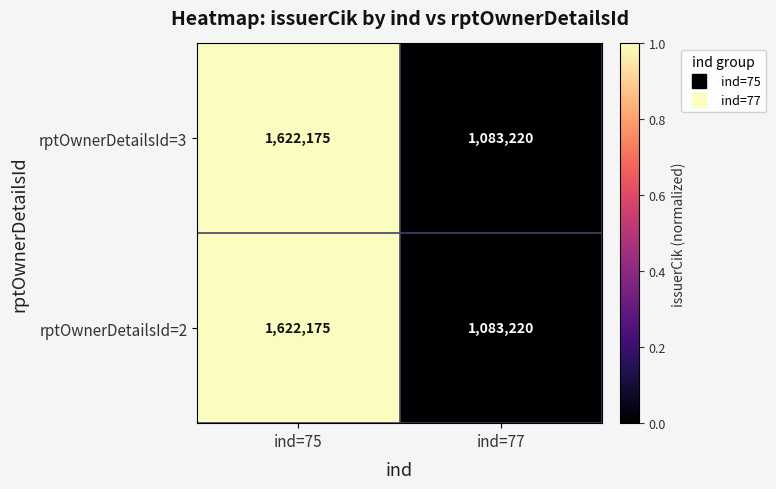

Reading left to right, extract all data points from this chart.

rptOwnerDetailsId=3: ind=75=1622175	ind=77=1083220
rptOwnerDetailsId=2: ind=75=1622175	ind=77=1083220